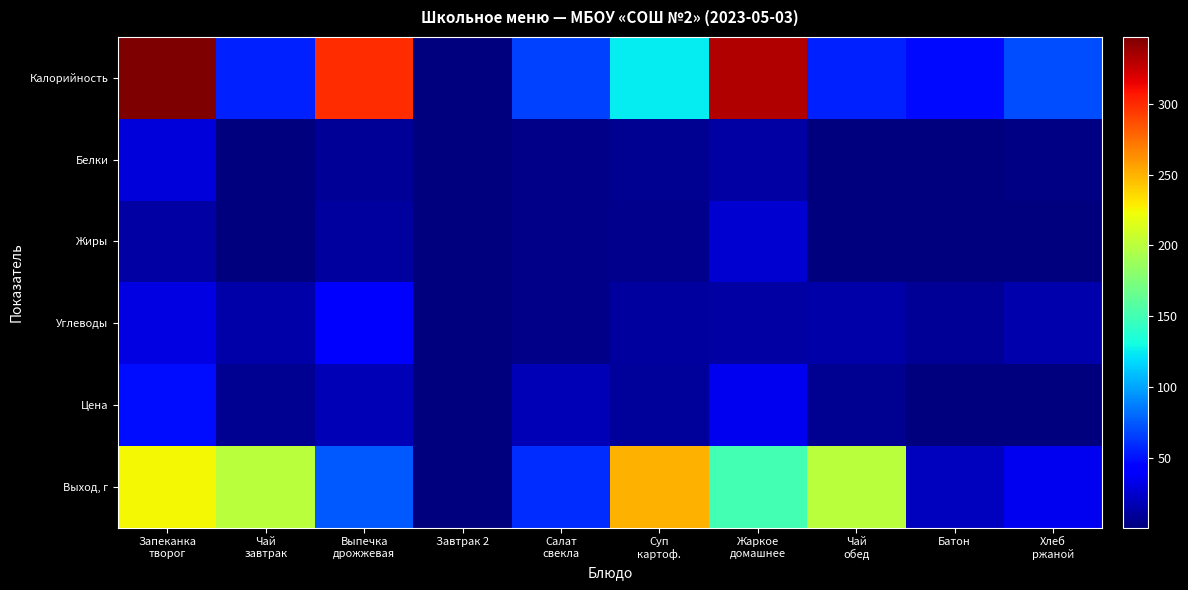

Which series changed the most between Запеканка творог and Жаркое домашнее?

Выход, г